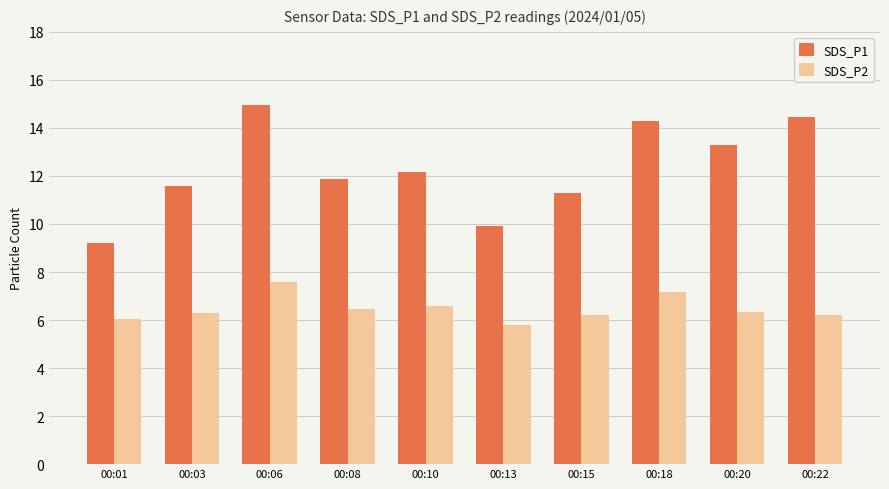

Does the chart contain stacked bars?

No